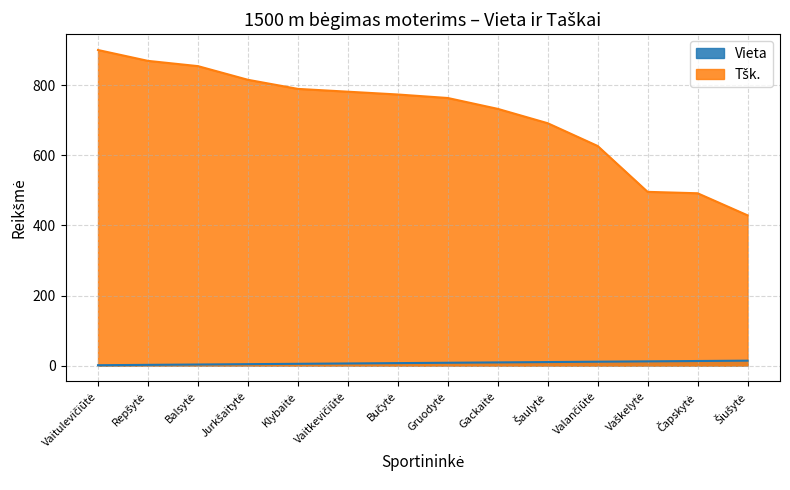

What is the difference between the Vieta values at Valančiūtė and Gruodytė?

3